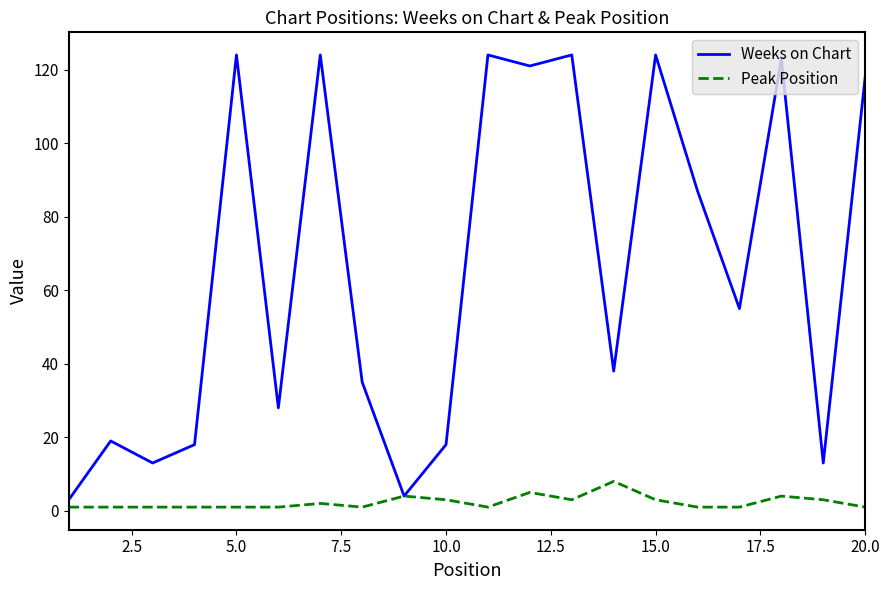

Which series has the largest range (max minus min)?

Weeks on Chart